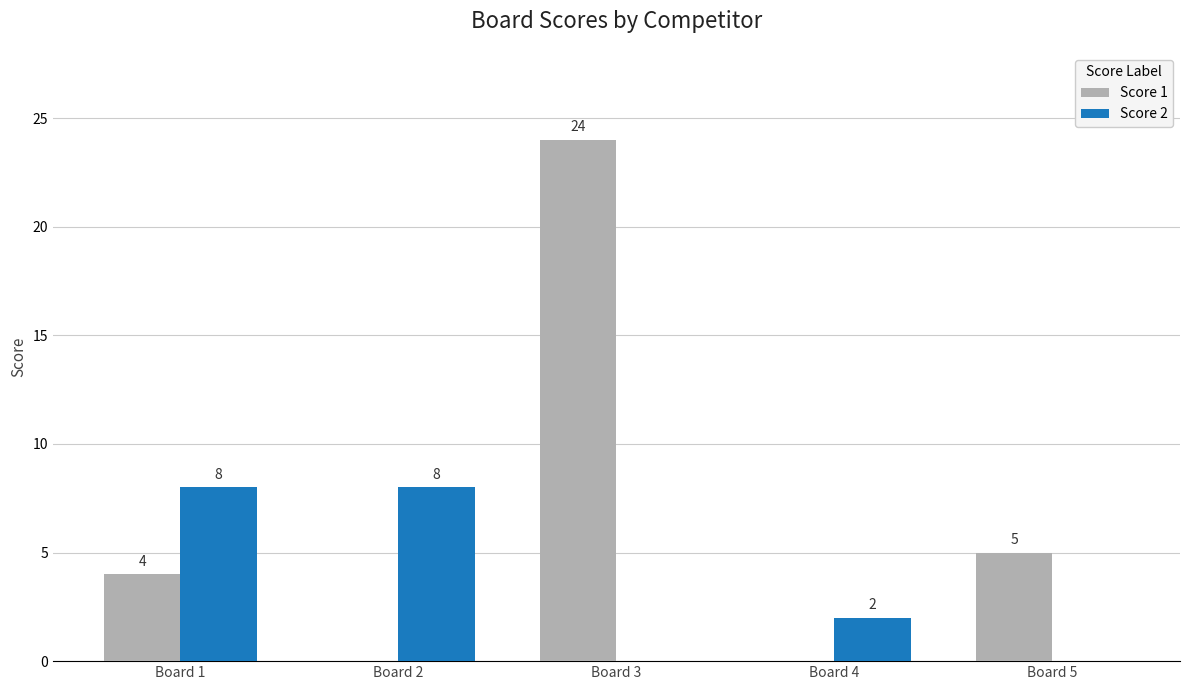

The Score 2 series shows 3 at Board 2. True or false?

False